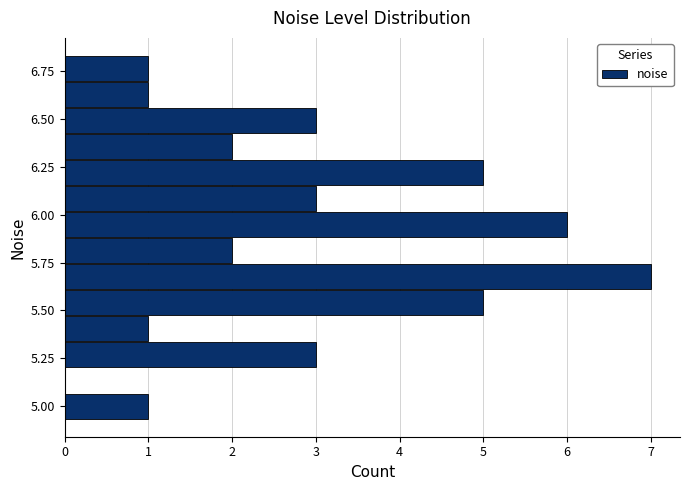

Read against the y-axis, roughly where is the centre of the longest bar?

5.70